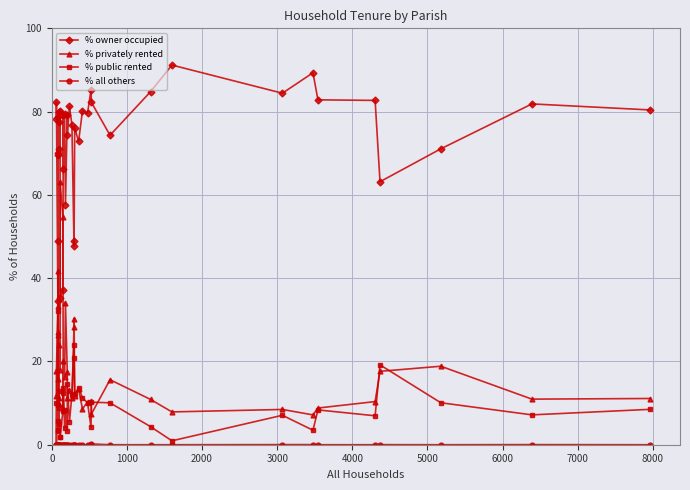

What is the label of the 34th point from the left?

33